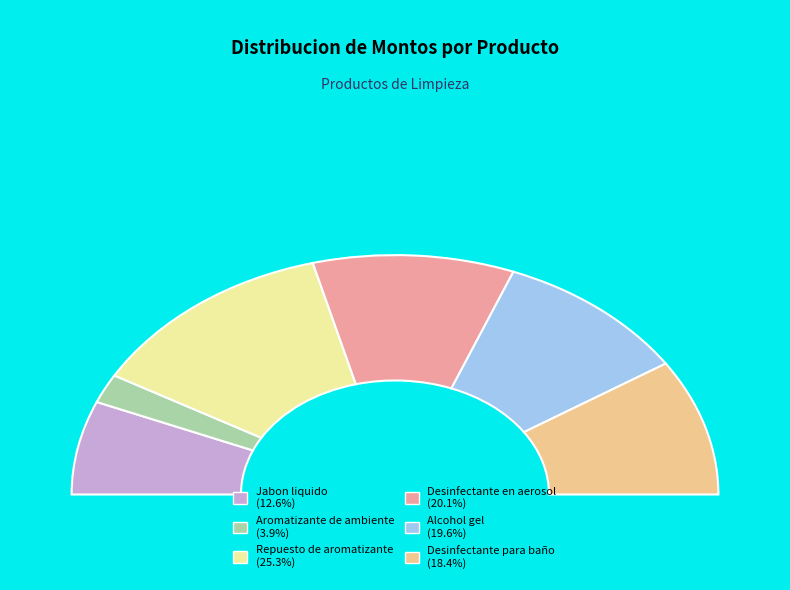

To the nearest percent, what is the combined percentage of Alcohol gel and Aromatizante de ambiente?

24%